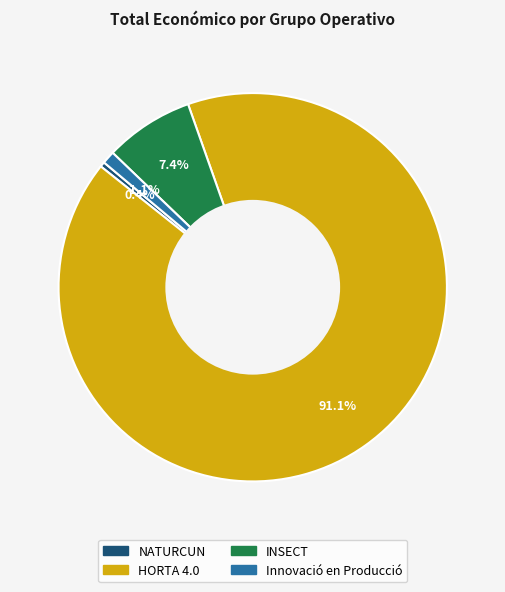

Count the number of slices in the pie.

4